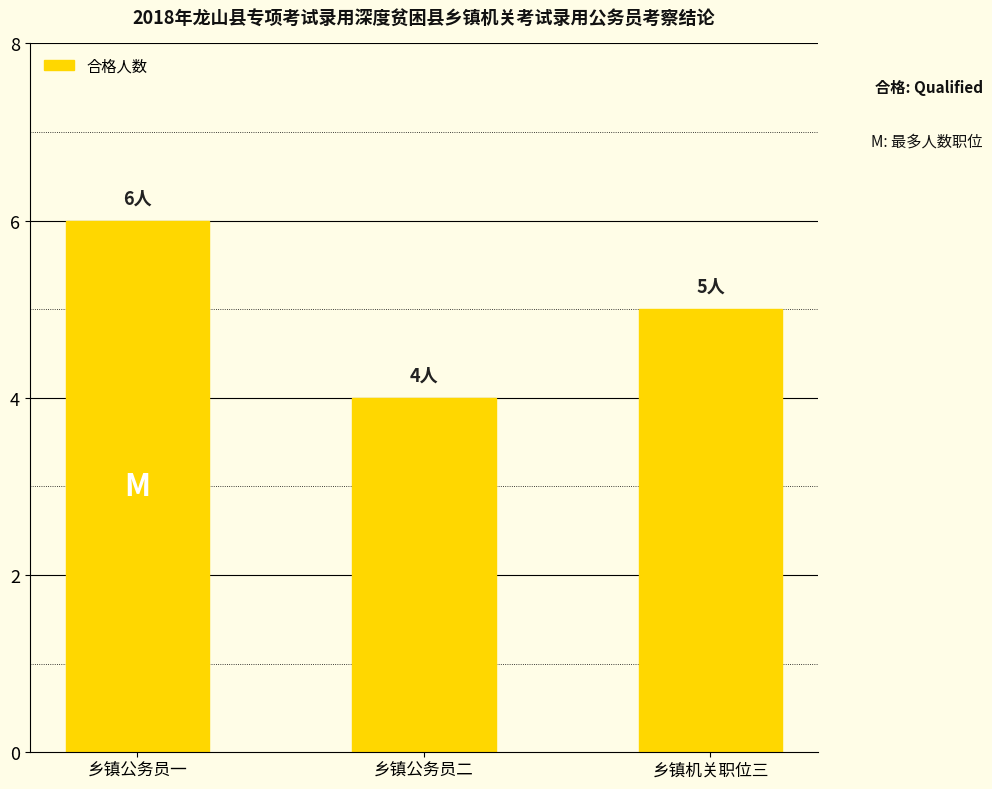

How many values are between 4 and 6?

3